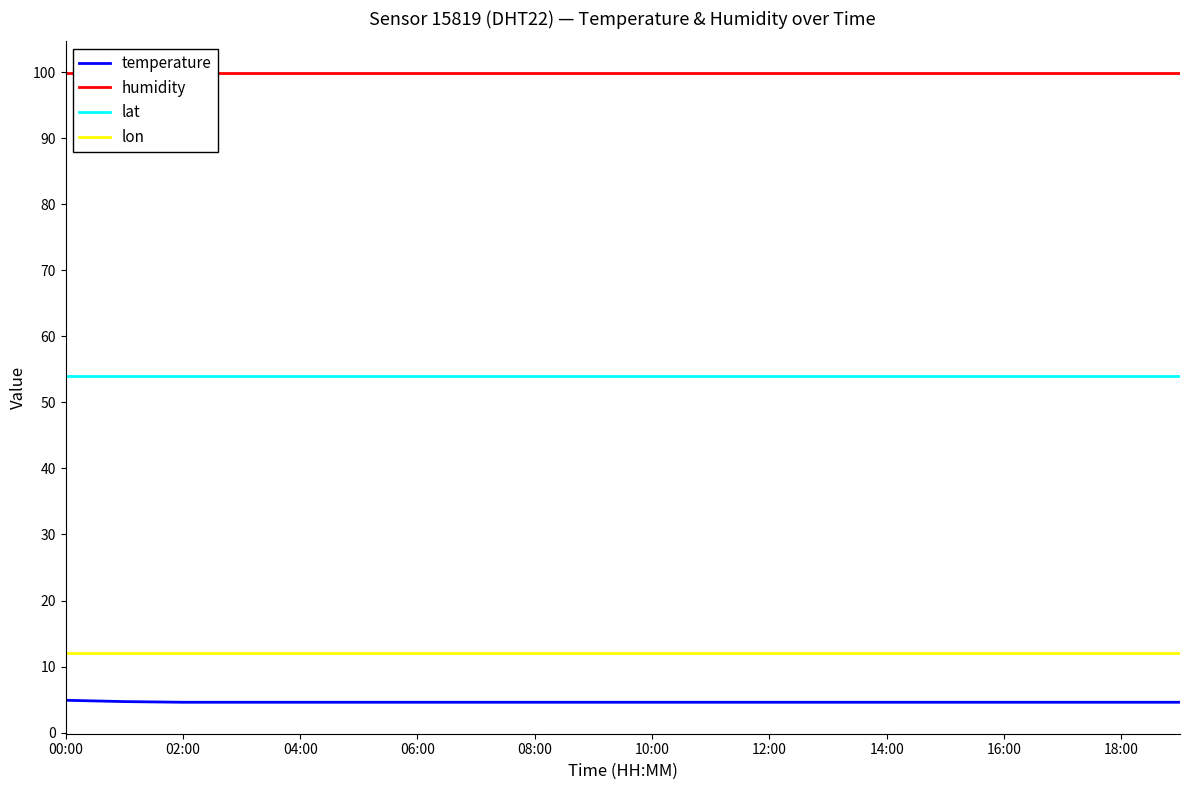

Is the value of temperature at 16:00 greater than the value of lat at 10:00?

No